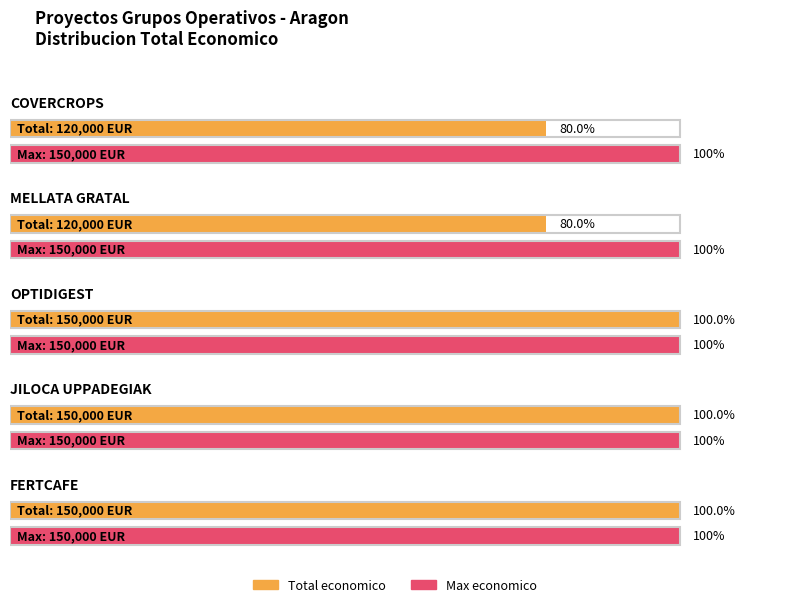

Reading left to right, extract all data points from this chart.

COVERCROPS=120000	MELLATA GRATAL=120000	OPTIDIGEST=150000	JILOCA UPPADEGIAK=150000	FERTCAFE=150000